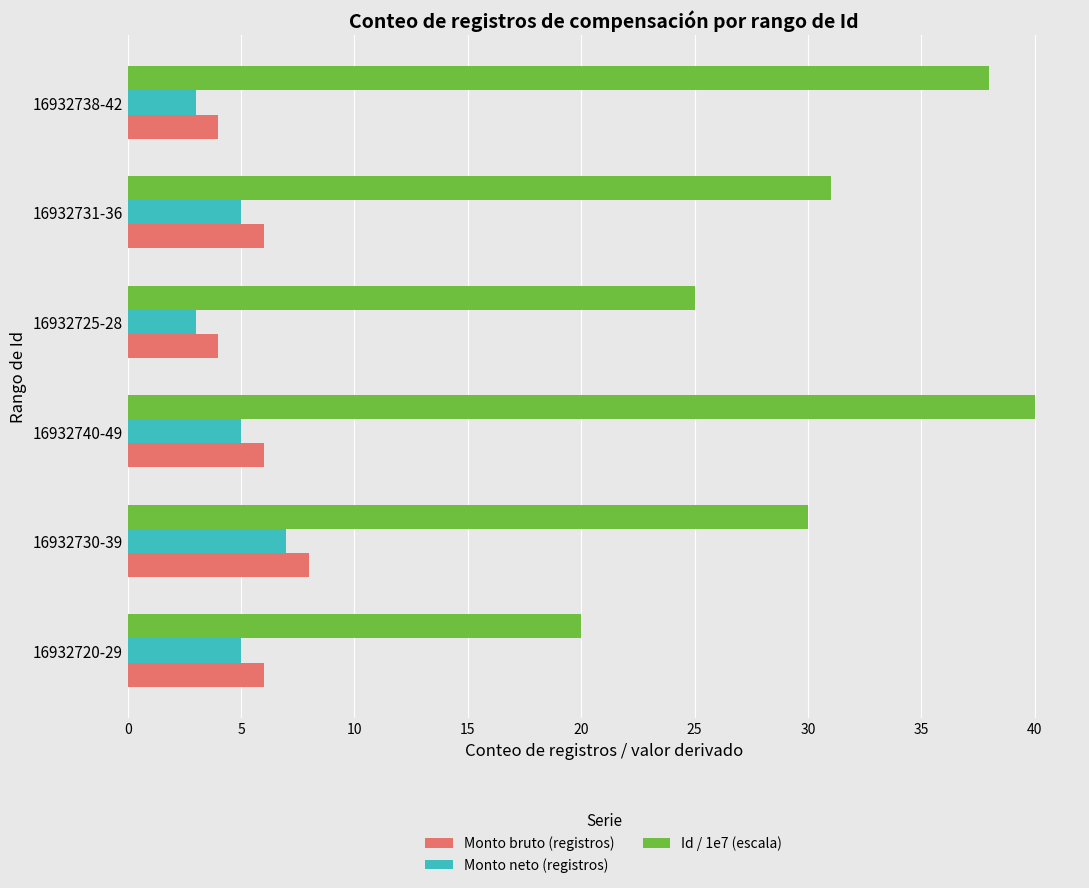

Is it true that Monto bruto (registros) equals 4 at 16932725-28?

True